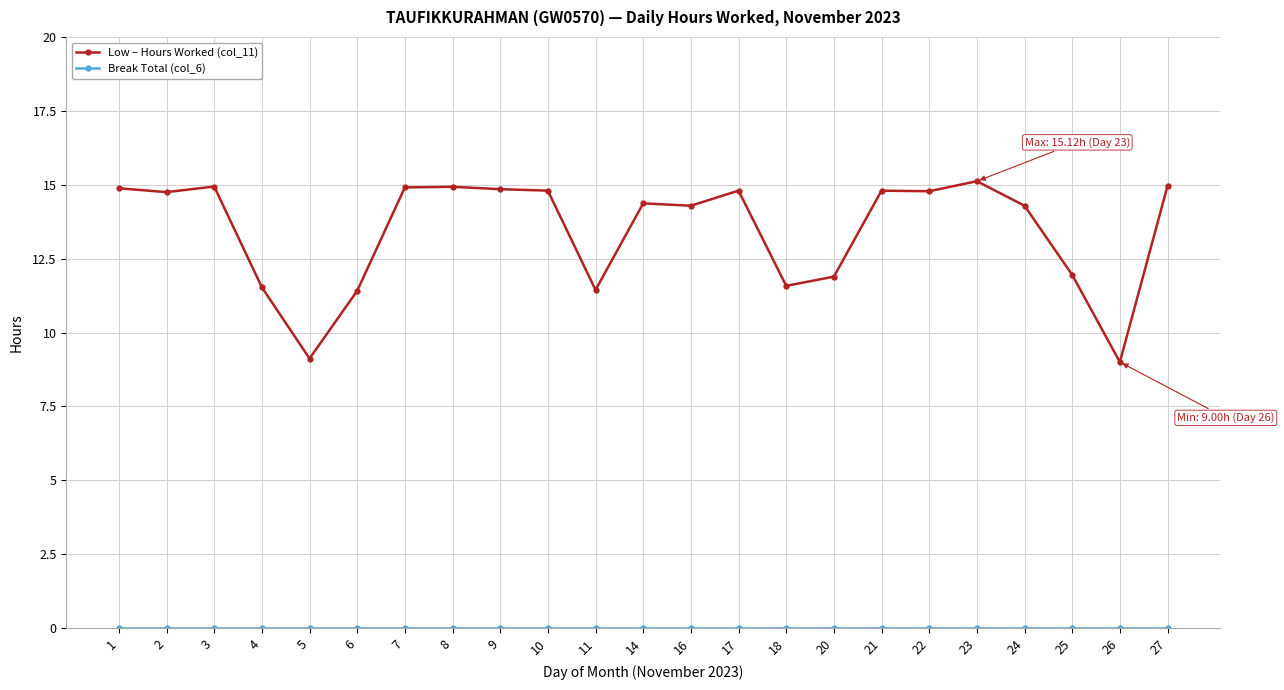

What is the maximum value shown in the chart?

15.1